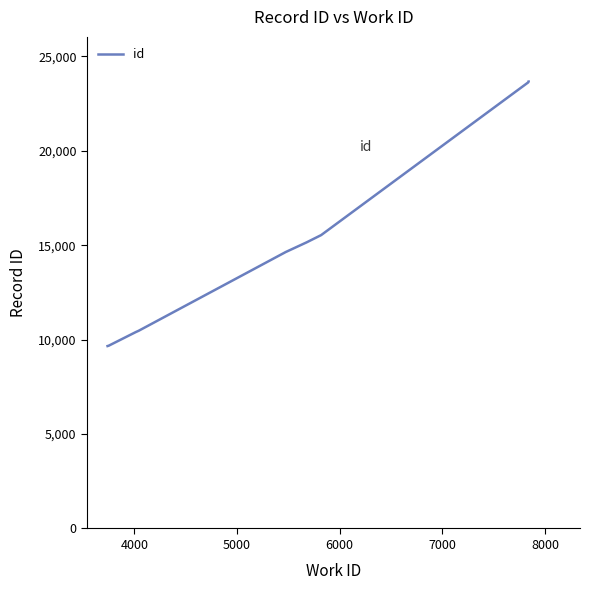

Does the chart display data point markers on the line(s)?

No